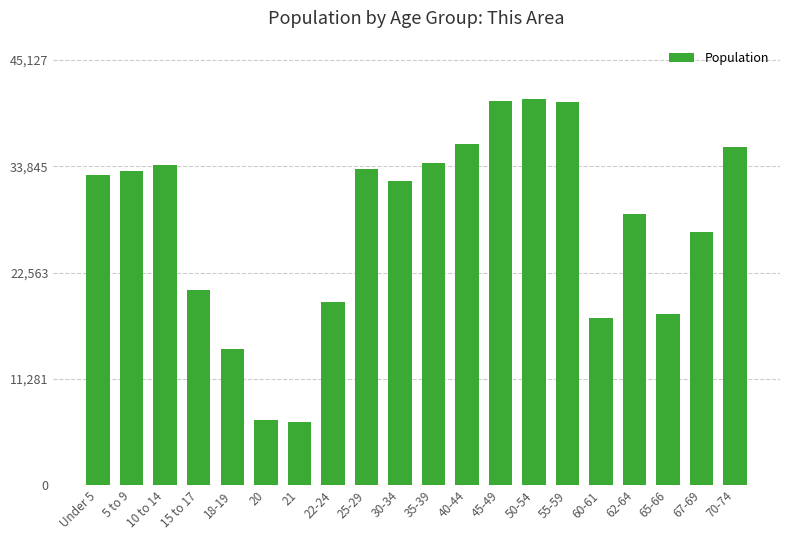

The value at 67-69 is 26883. True or false?

True